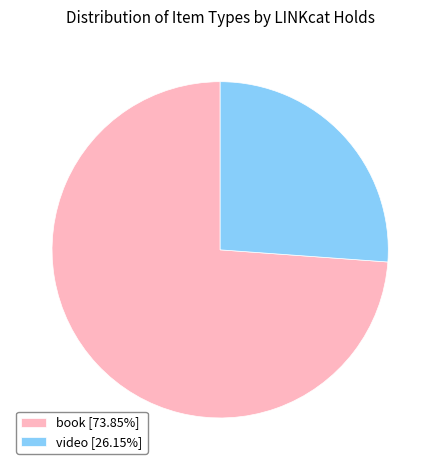

What is the ratio of the value at video [26.15%] to the value at book [73.85%]?

0.4